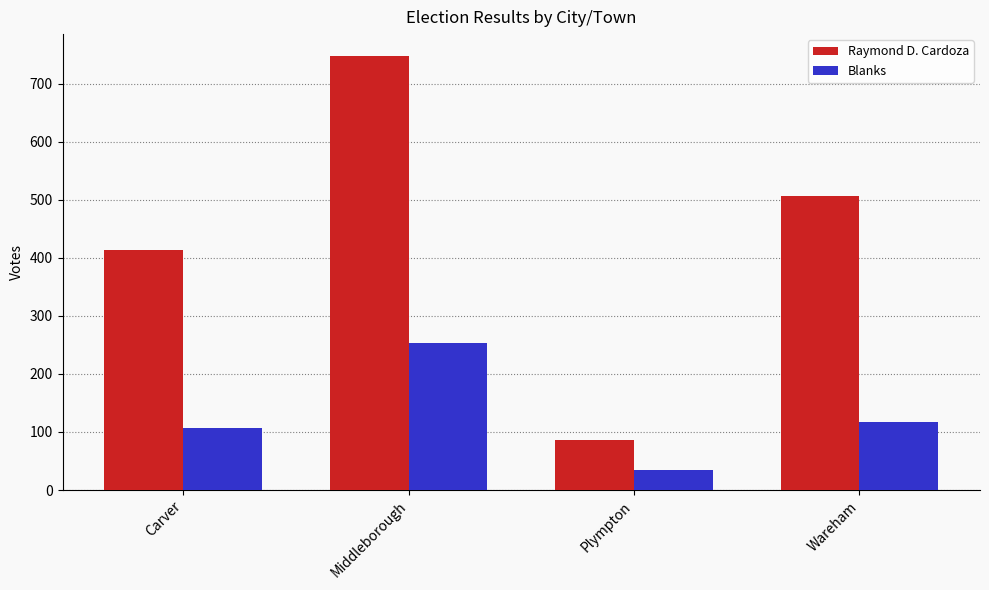

What is the label of the 1st bar from the left?

Carver